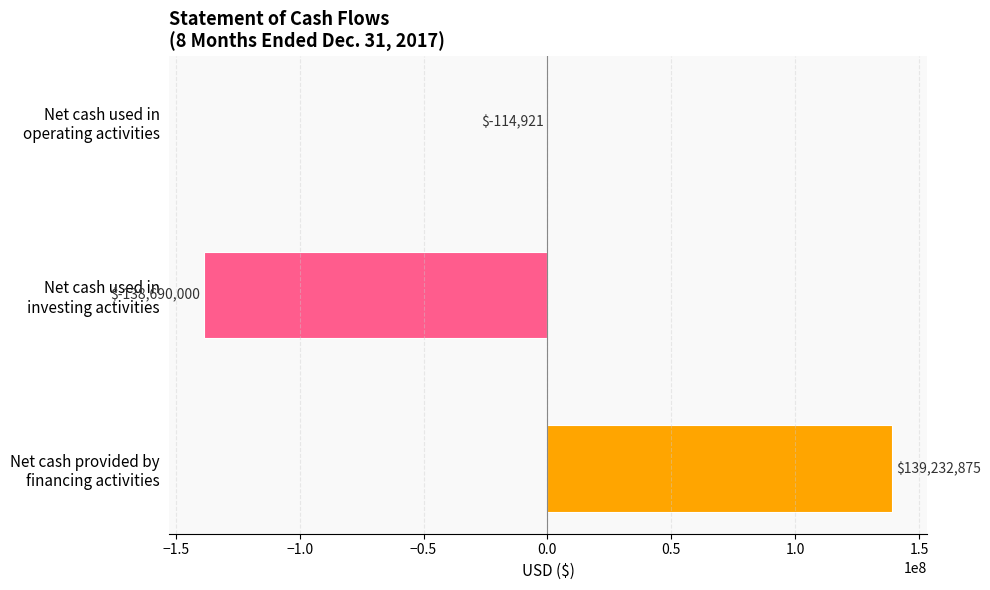

What is the sum of all values?

427954